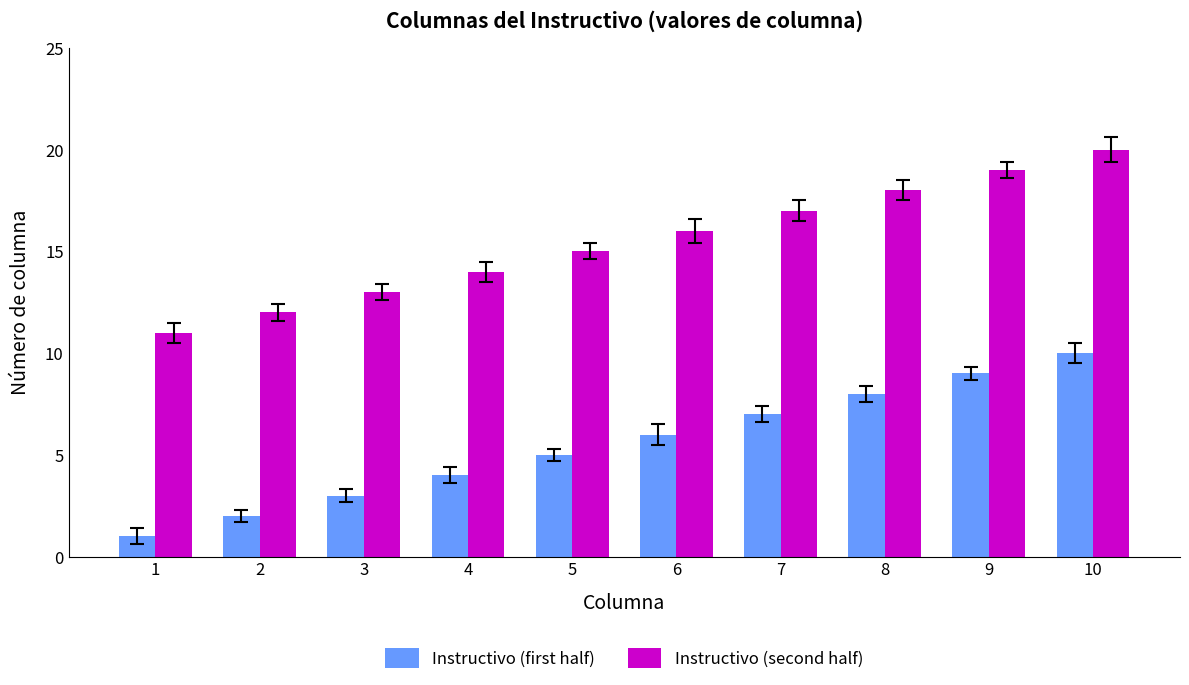

At how many categories does at least one series exceed 7?

10